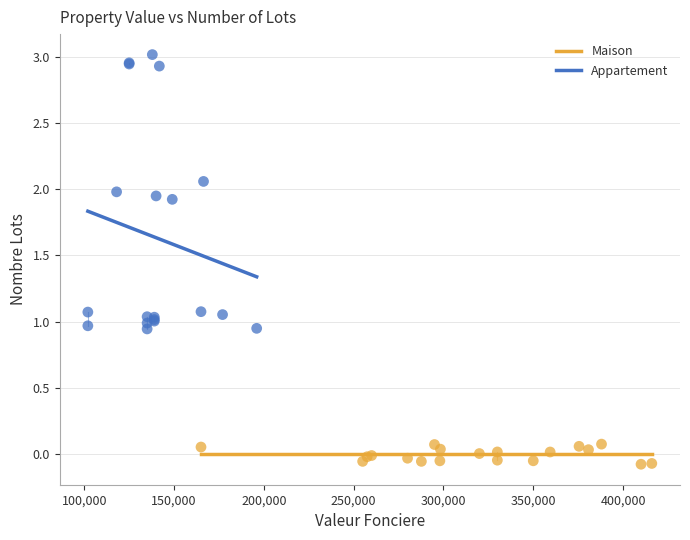

Which series reaches the minimum Y coordinate?

Maison